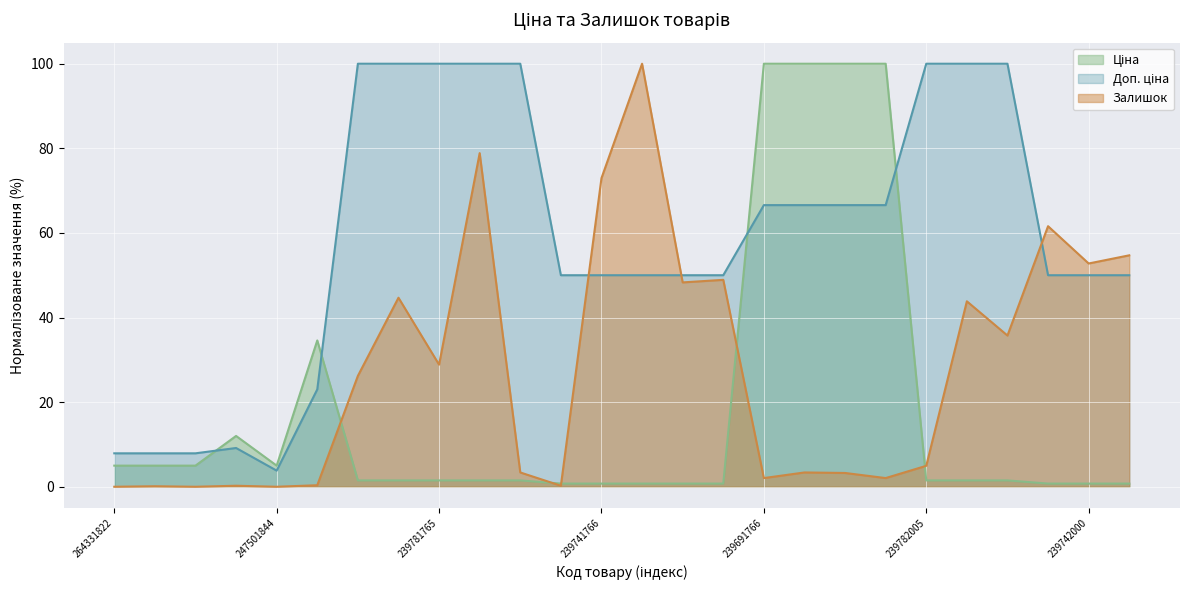

How many data points does each series have?

26